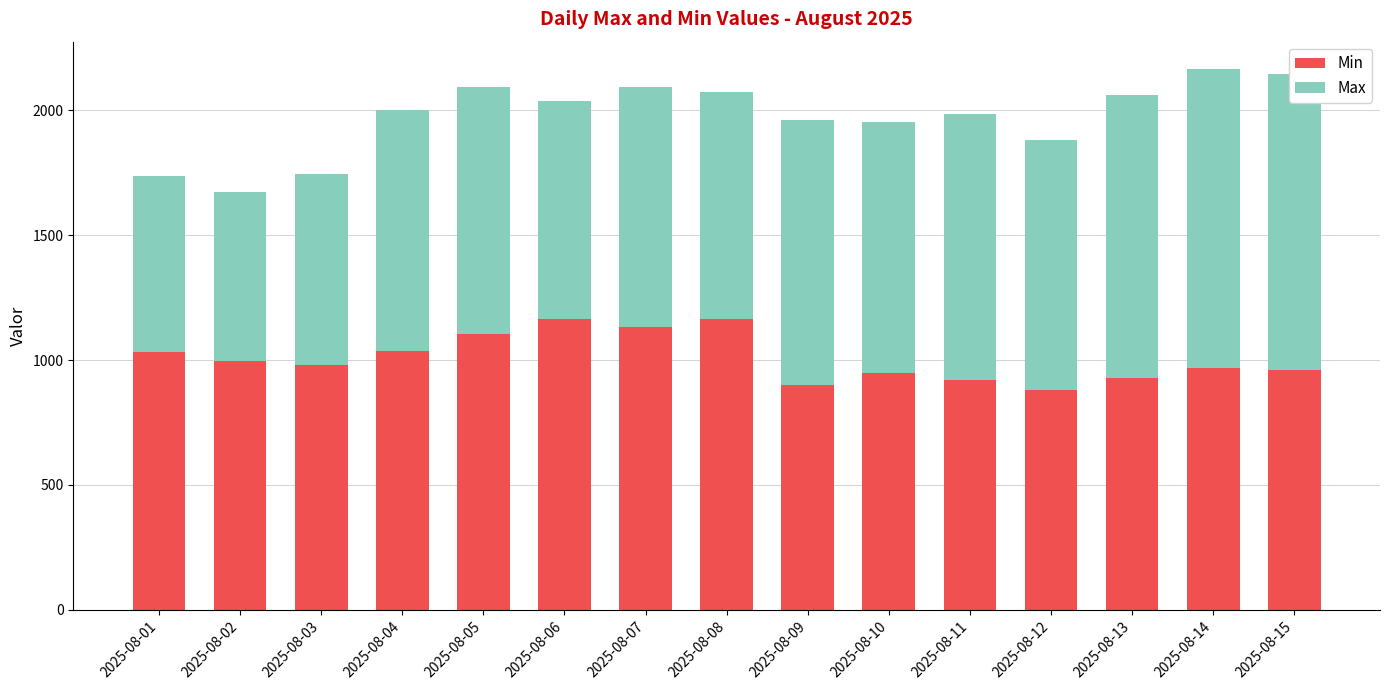

What is the total value across all series at 2025-08-13?

2062